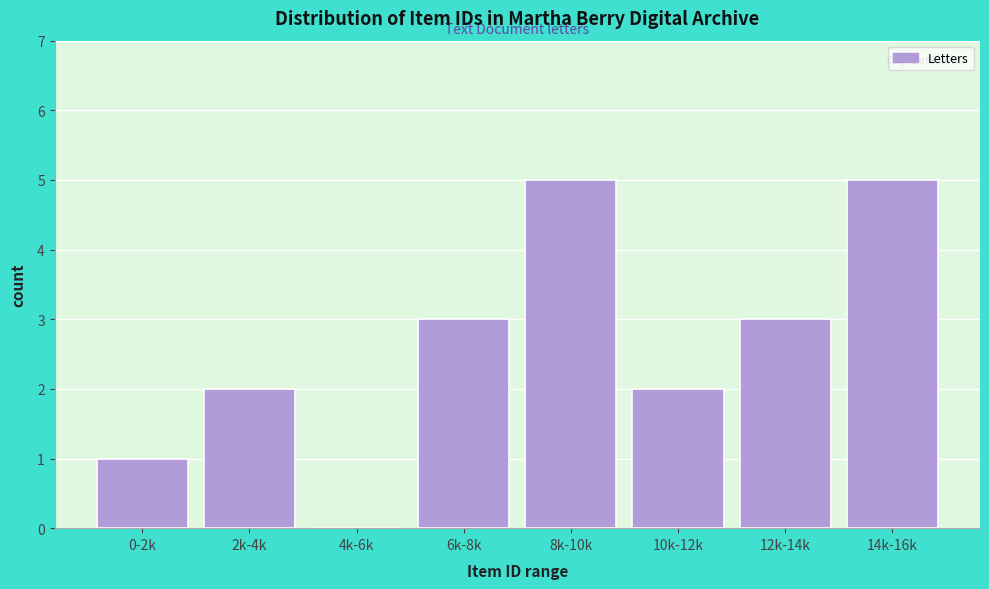

Reading left to right, list all the values displayed in this chart.

0-2k=1	2k-4k=2	4k-6k=0	6k-8k=3	8k-10k=5	10k-12k=2	12k-14k=3	14k-16k=5